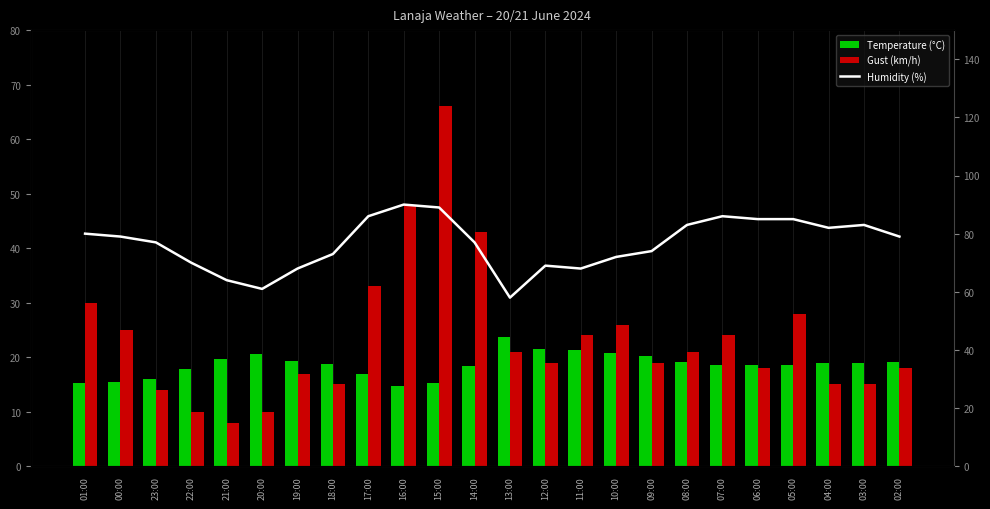

At which label does Temperature (°C) first exceed 19?

21:00